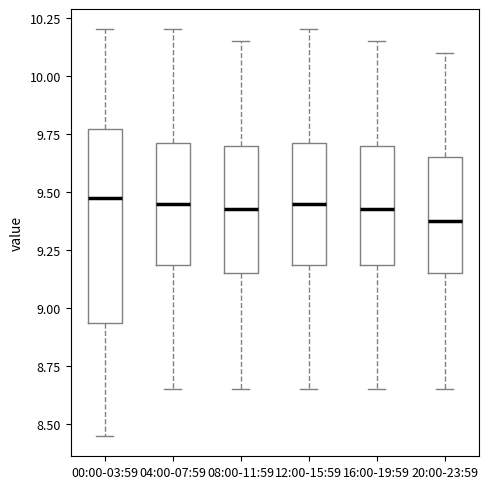

Reading left to right, transcribe this box plot: for each box, give where its median line is, the range the box spans, and where its two whiskers end, as read against the y-axis. The values are not printed on the chart, so give them approximately, as read against the axis.

00:00-03:59: median 9.50, box 8.95 to 9.75, whiskers 8.45 to 10.20
04:00-07:59: median 9.45, box 9.20 to 9.70, whiskers 8.65 to 10.20
08:00-11:59: median 9.45, box 9.15 to 9.70, whiskers 8.65 to 10.15
12:00-15:59: median 9.45, box 9.20 to 9.70, whiskers 8.65 to 10.20
16:00-19:59: median 9.45, box 9.20 to 9.70, whiskers 8.65 to 10.15
20:00-23:59: median 9.40, box 9.15 to 9.65, whiskers 8.65 to 10.10